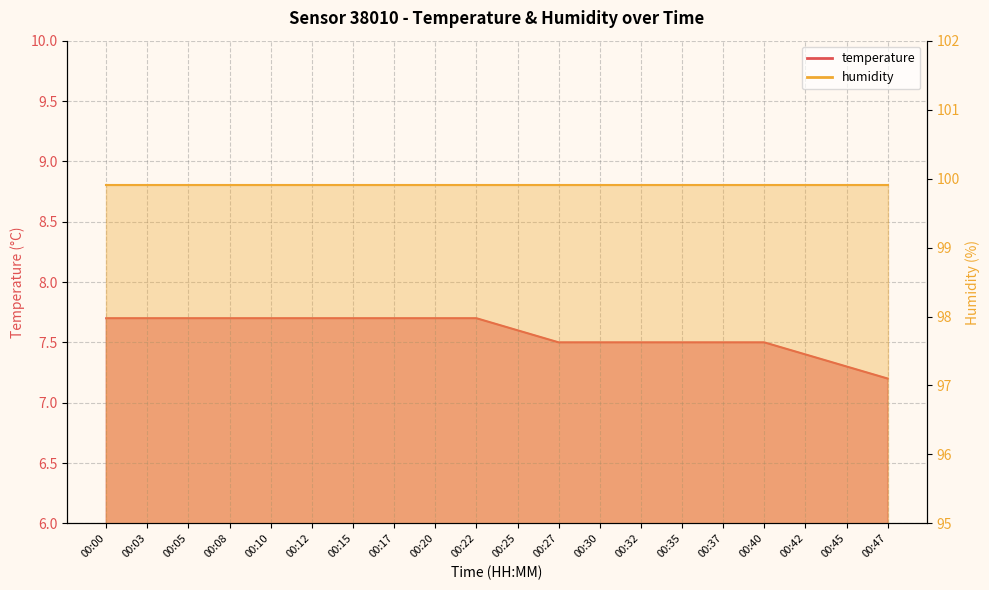

Count the values in the range 7 to 8.

20